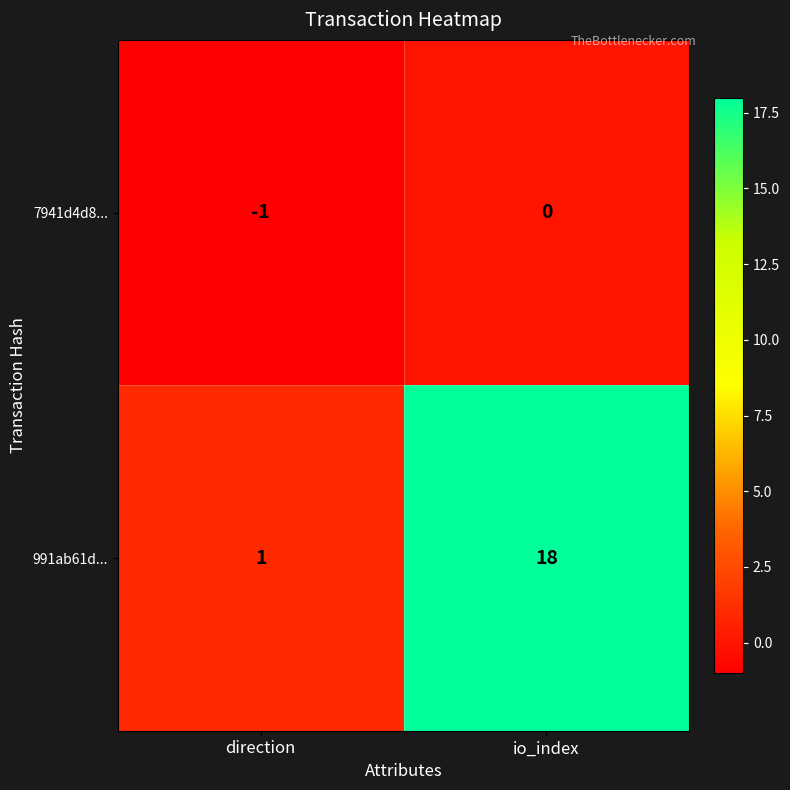

List the series in order of their overall mean, lowest first.

7941d4d8..., 991ab61d...